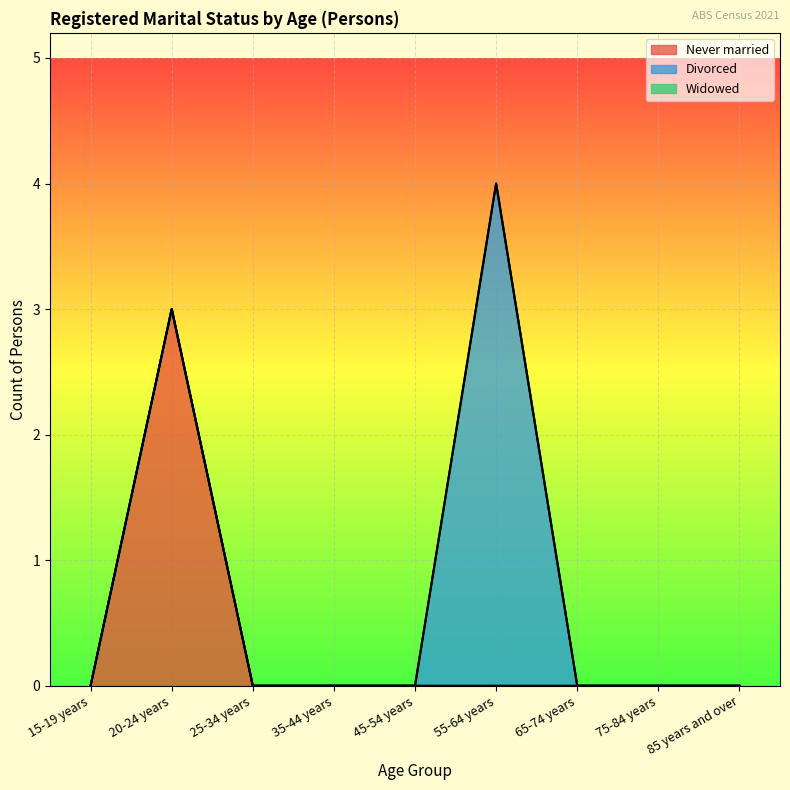

How many lines are shown in the chart?

3